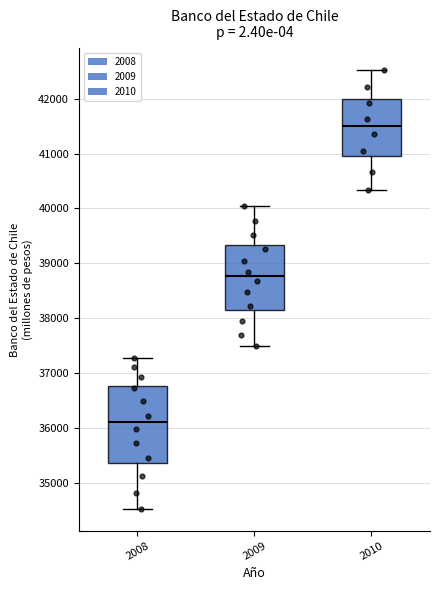

Where does the lower whisker of the box at x = 2009 end on the y-axis? The values are not printed on the chart, so give them approximately, as read against the axis.

37500